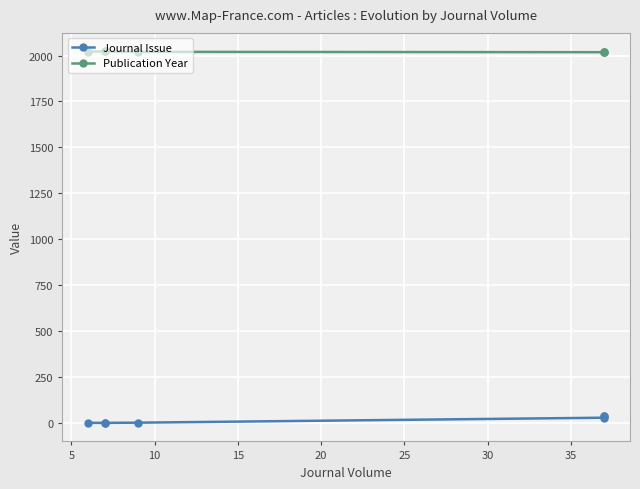

True or false: Publication Year has a value of 1373 at 15.

False